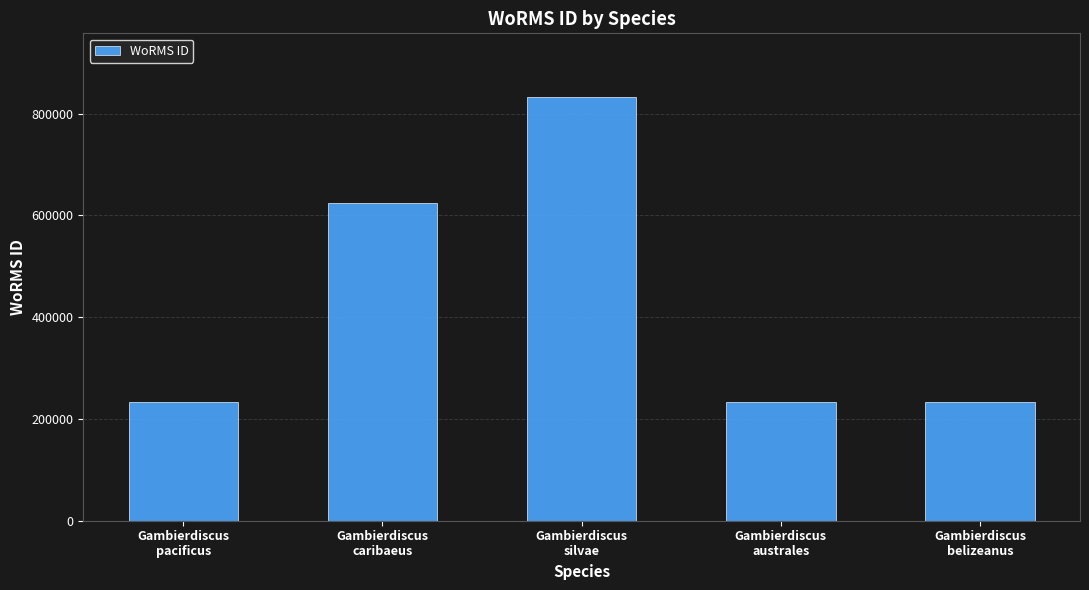

What is the maximum value shown in the chart?

833053